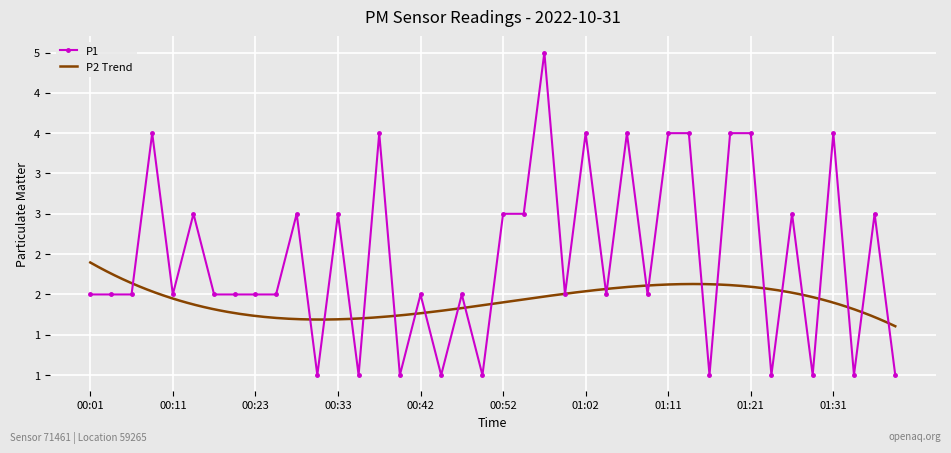

What is the ratio of the value at 01:40 to the value at 00:06?

0.5